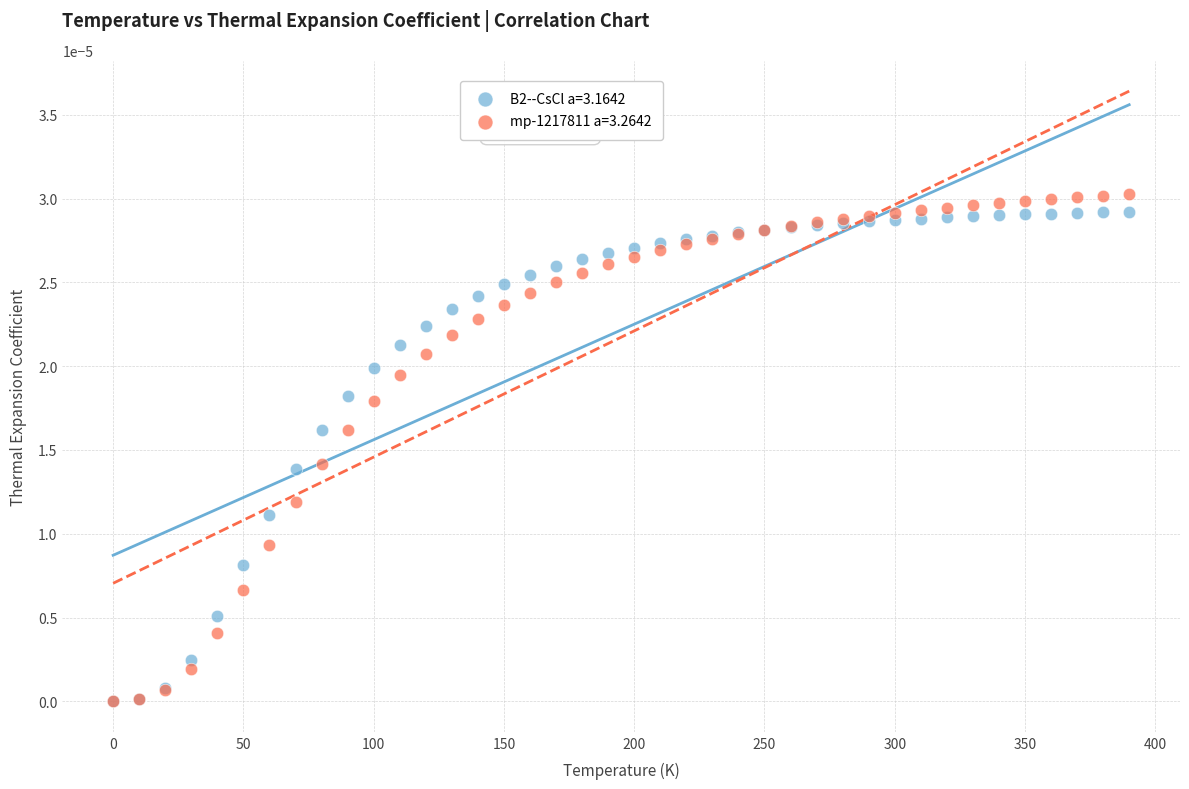

Which series has the largest Y range (max minus min)?

mp-1217811 a=3.2642